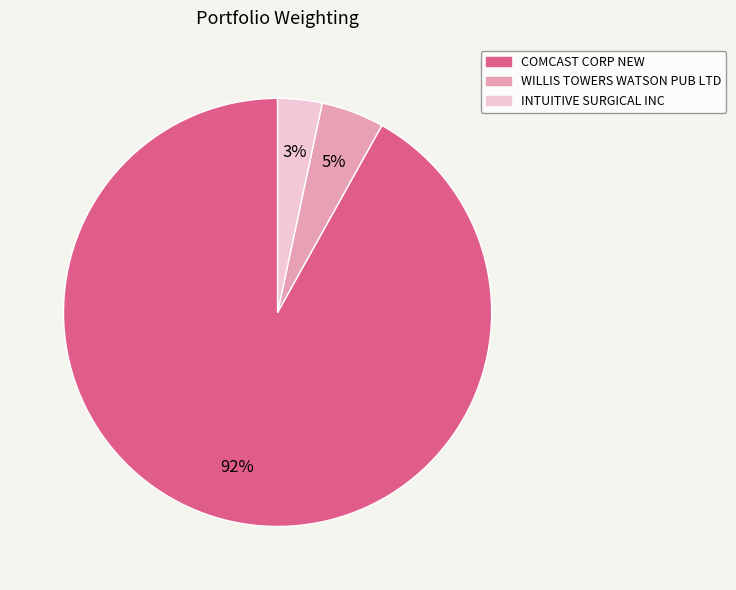

Count the number of slices in the pie.

3